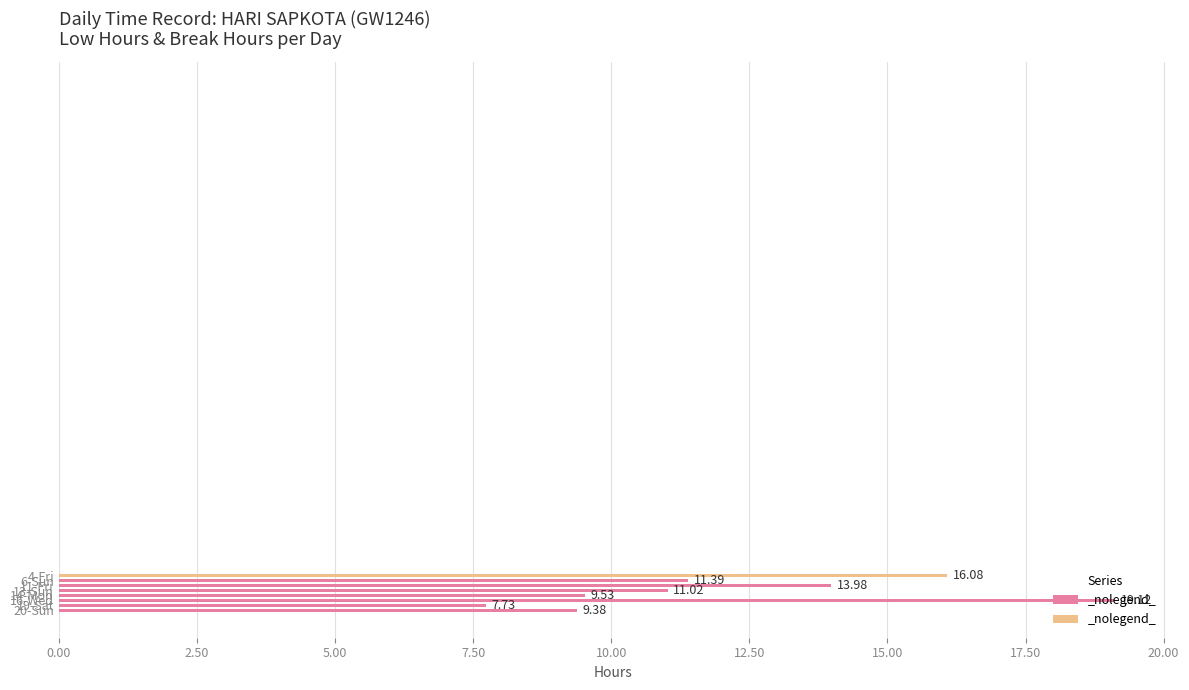

What is the average value?

12.3